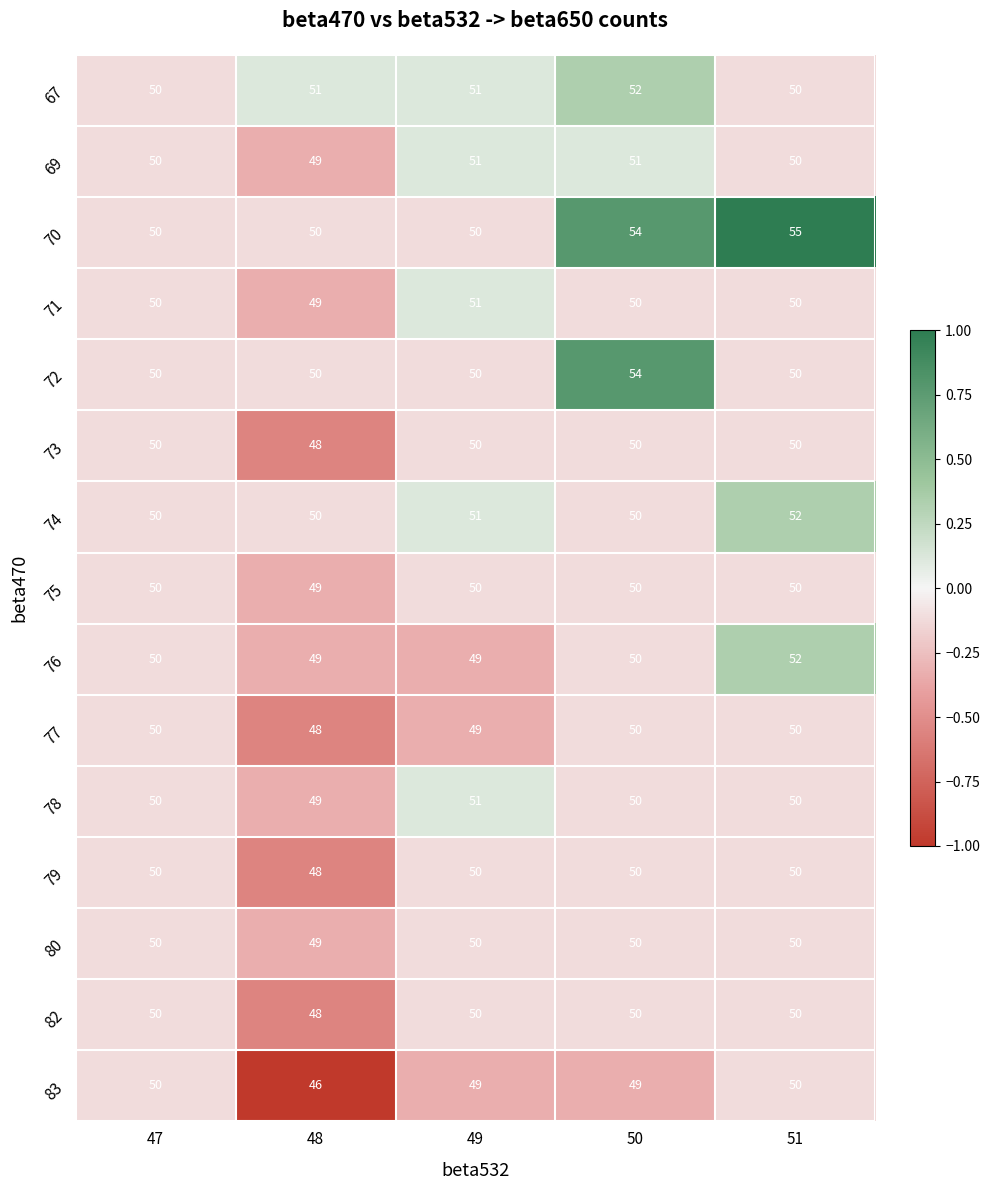

What is the average value of the 73 series?

50